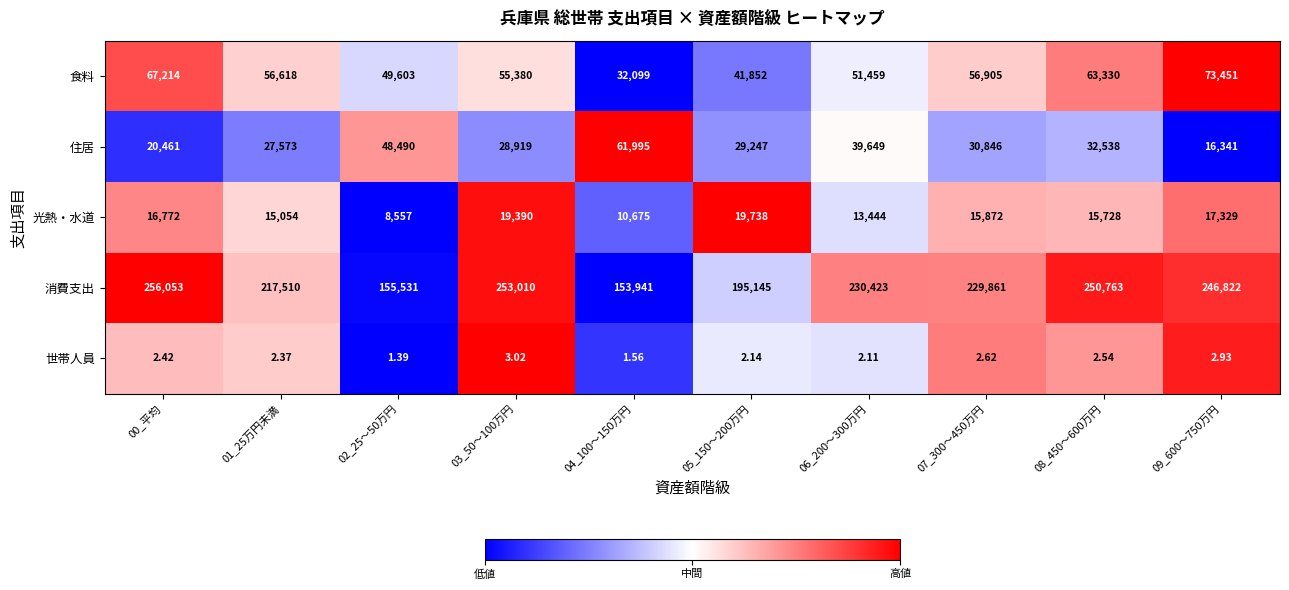

Which series has the largest total across all categories?

消費支出